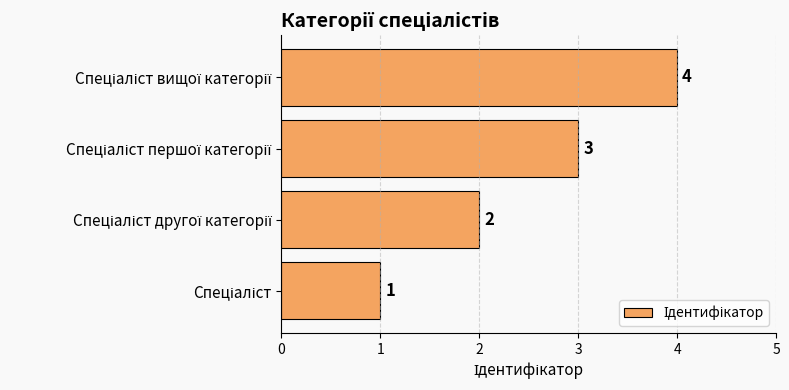

What is the sum of all values?

10